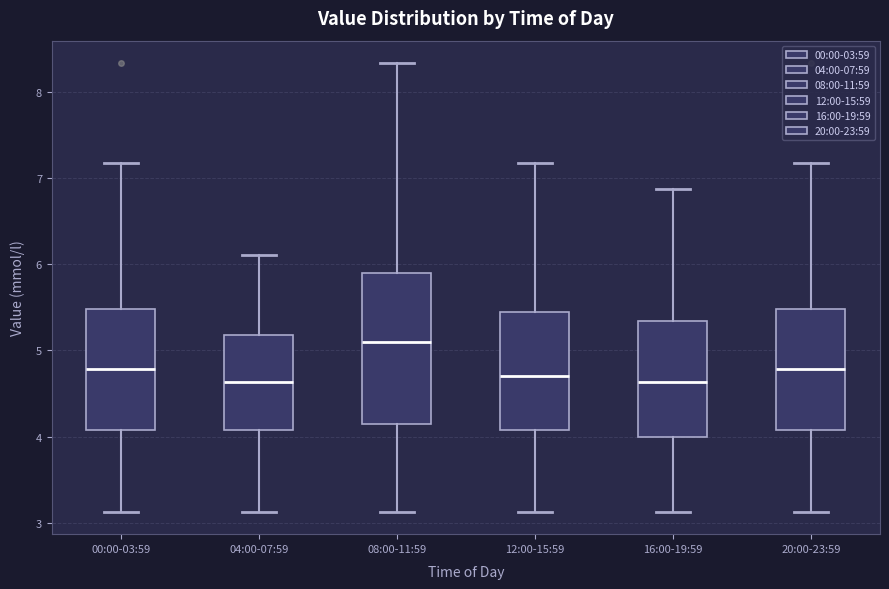

Comparing the boxes themselves (not the whiskers), which one is the tallest?

08:00-11:59